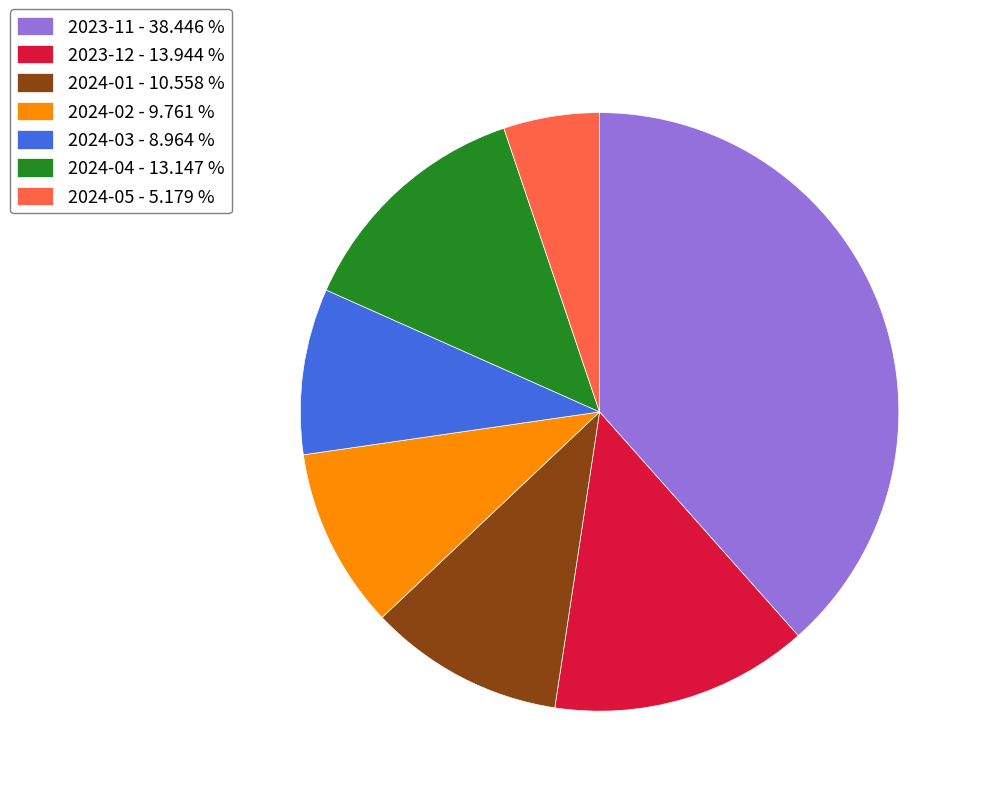

How many slices are in this pie chart?

7